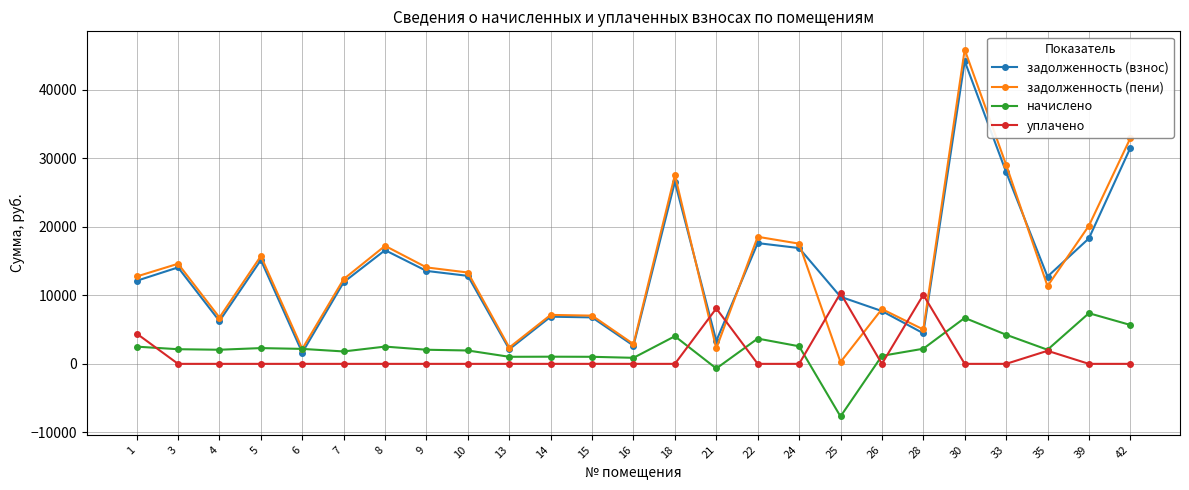

The value of задолженность (пени) at 5 is 22046.0. True or false?

False